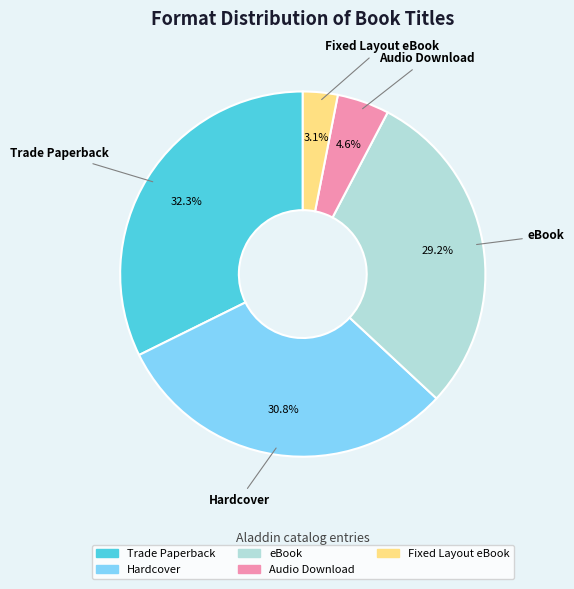

What is the largest slice in the pie chart?

Trade Paperback